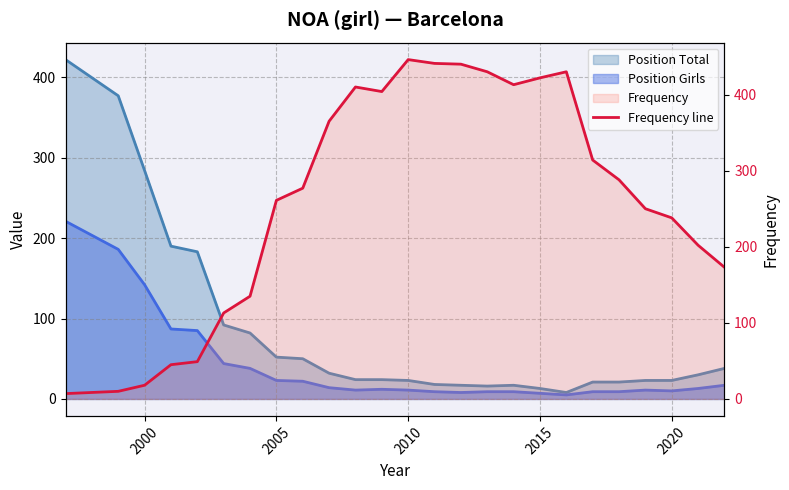

True or false: there are more than 2 points higher than both neighbors.

True